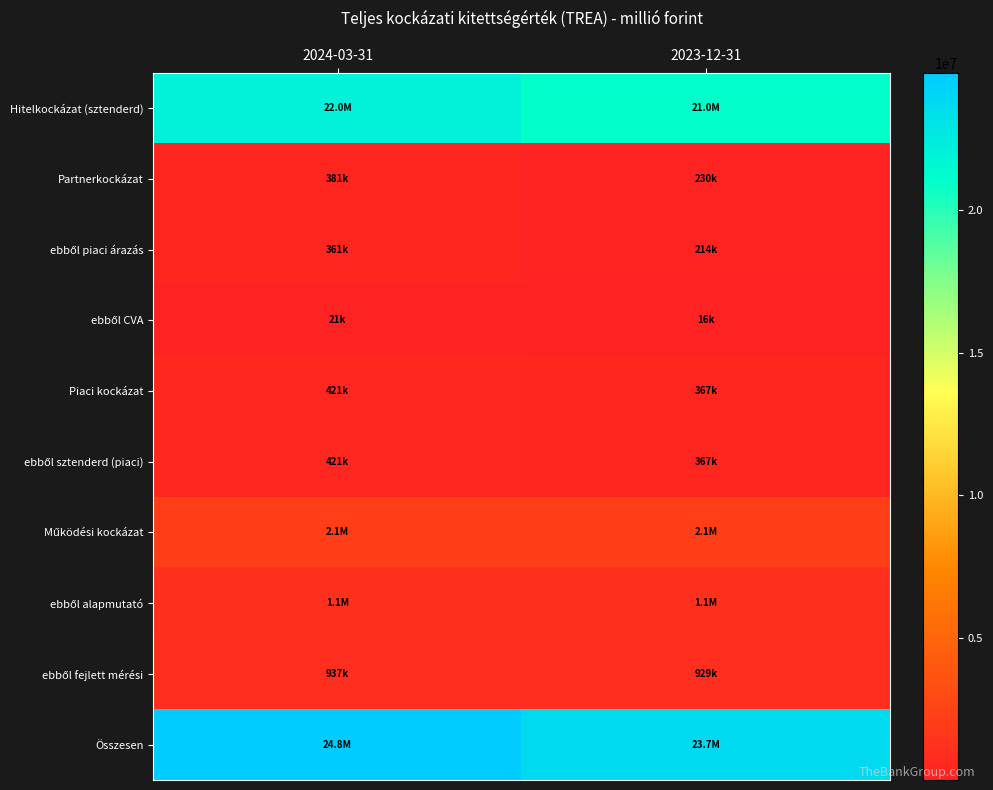

Which series changed the most between 2024-03-31 and 2023-12-31?

Összesen